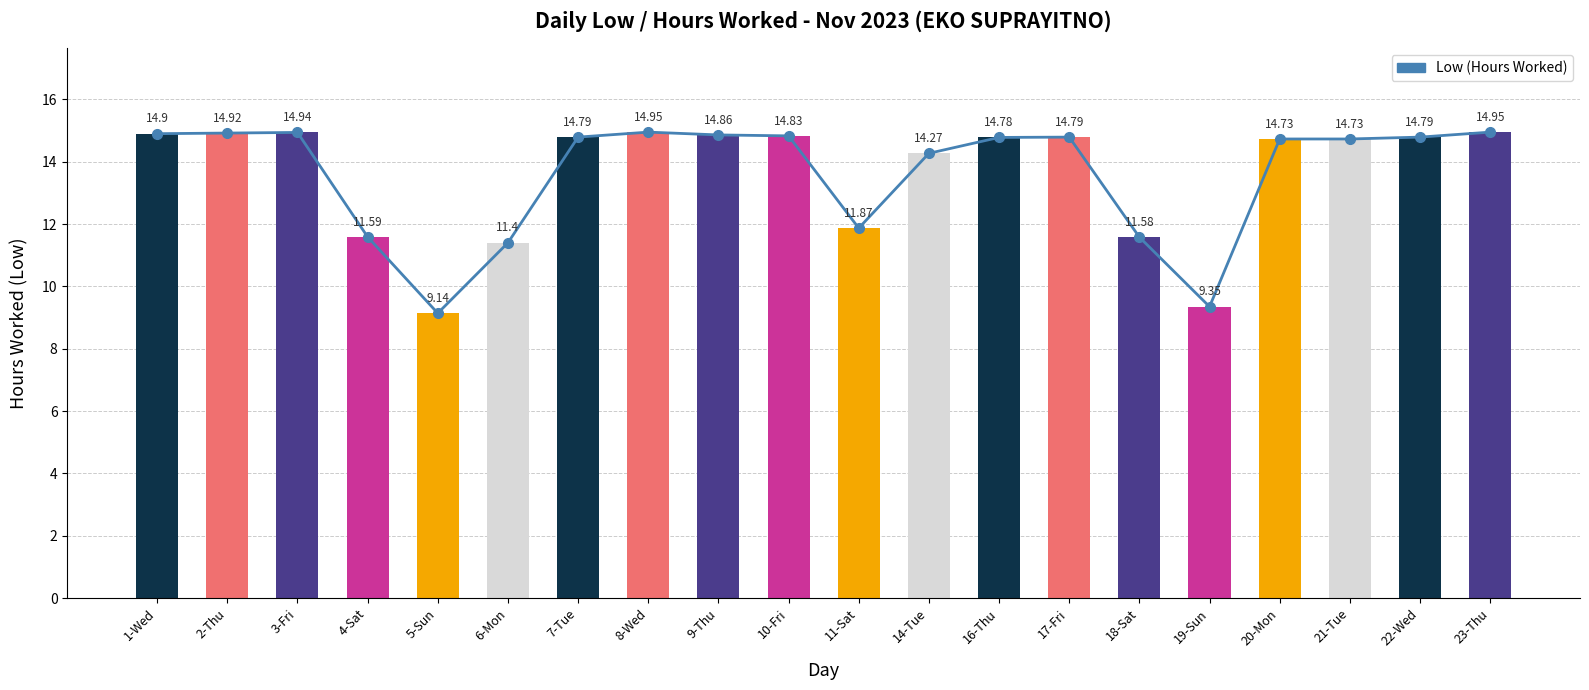

Rank the categories by value from highest to lowest.

8-Wed, 23-Thu, 3-Fri, 2-Thu, 1-Wed, 9-Thu, 10-Fri, 7-Tue, 17-Fri, 22-Wed, 16-Thu, 20-Mon, 21-Tue, 14-Tue, 11-Sat, 4-Sat, 18-Sat, 6-Mon, 19-Sun, 5-Sun